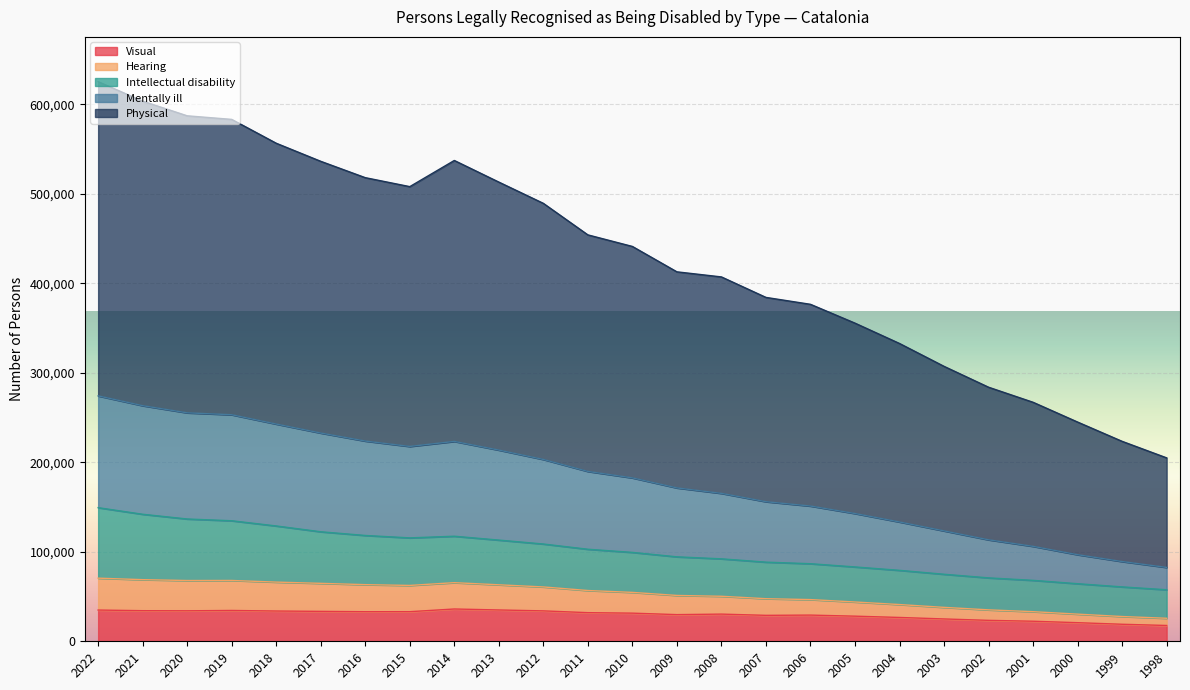

What is the difference between the Visual values at 2011 and 2006?

2725